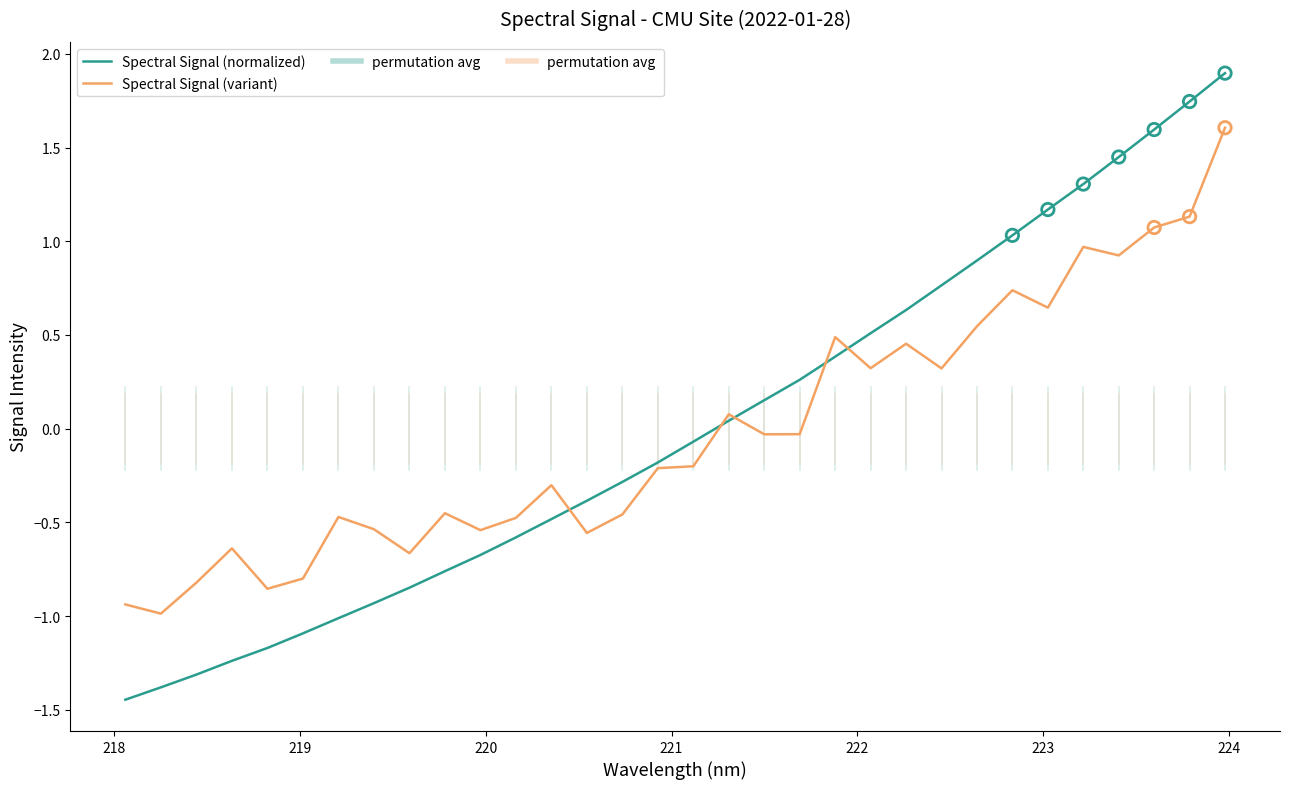

Is this an area chart (filled region under the line)?

No